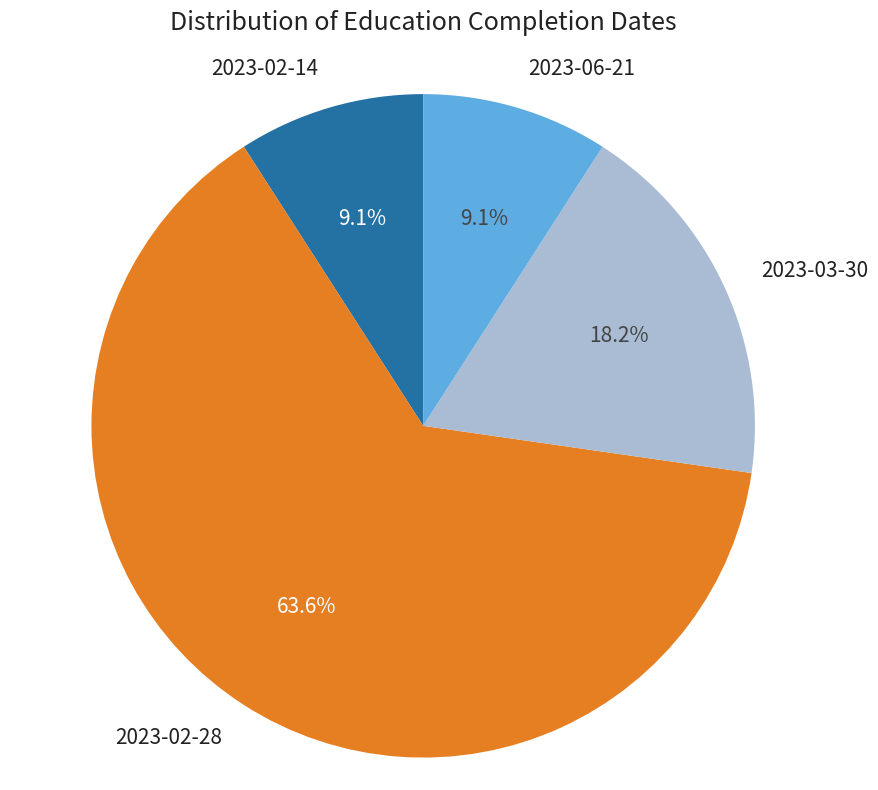

To the nearest percent, what is the average slice percentage?

25%